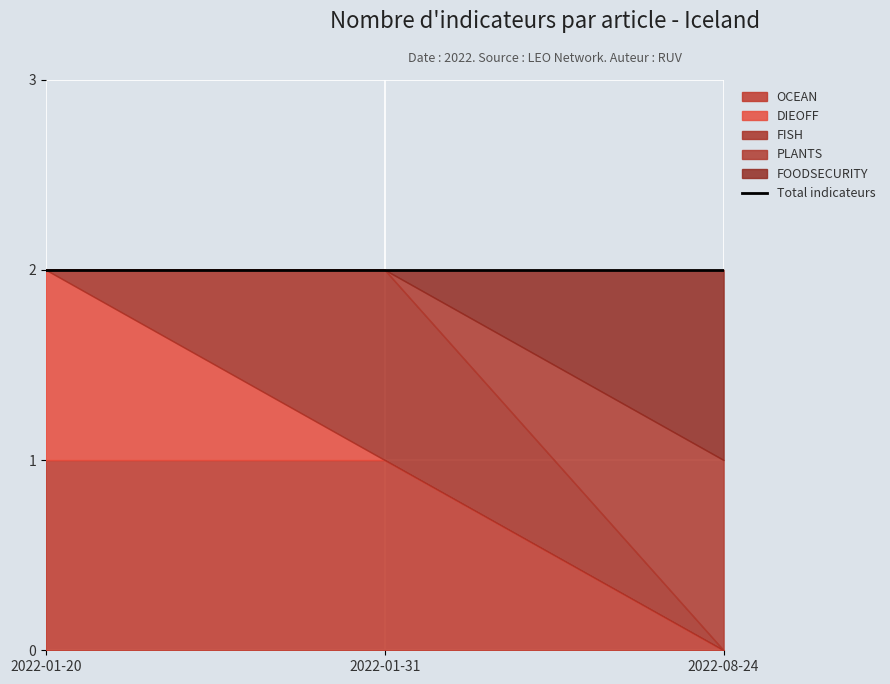

At which category does the chart reach its minimum across all series?

2022-08-24